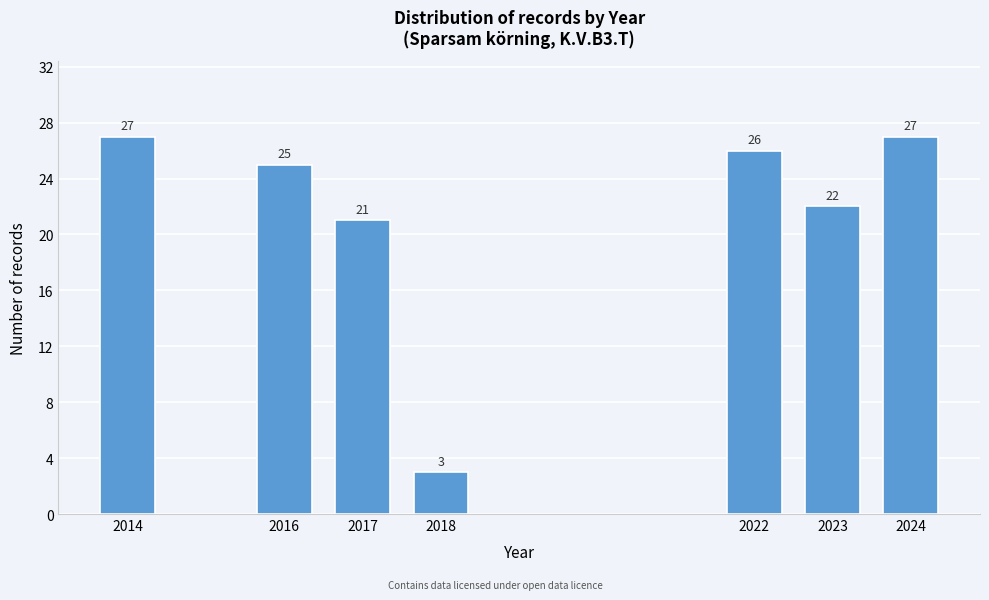

Reading left to right, list all the values displayed in this chart.

2014=27	2016=25	2017=21	2018=3	2022=26	2023=22	2024=27